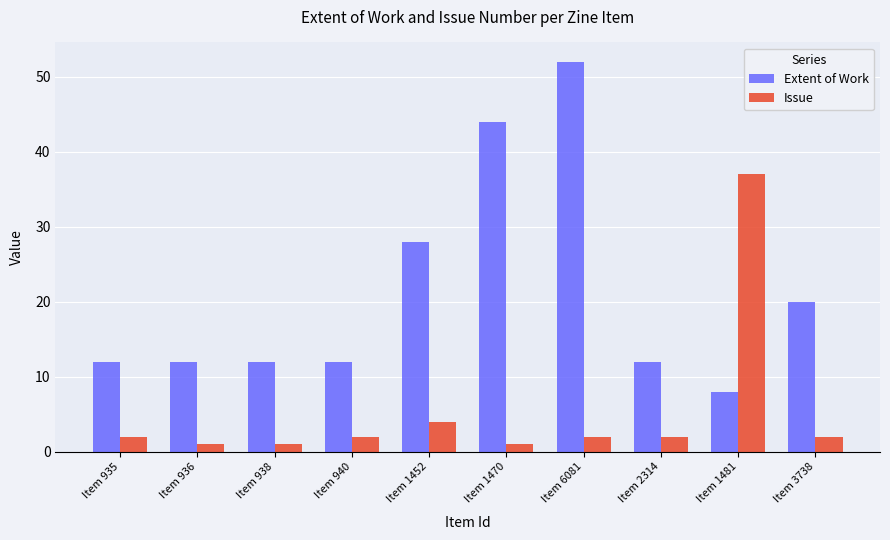

Reading right to left, what are all the values shown in this chart?

Extent of Work: 20	8	12	52	44	28	12	12	12	12
Issue: 2	37	2	2	1	4	2	1	1	2